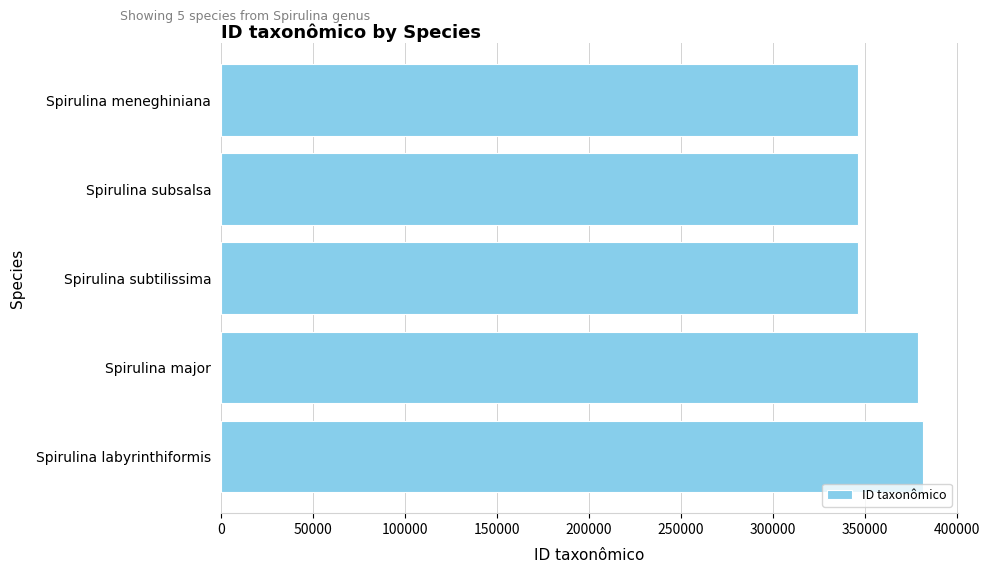

The value at Spirulina major is 188199. True or false?

False